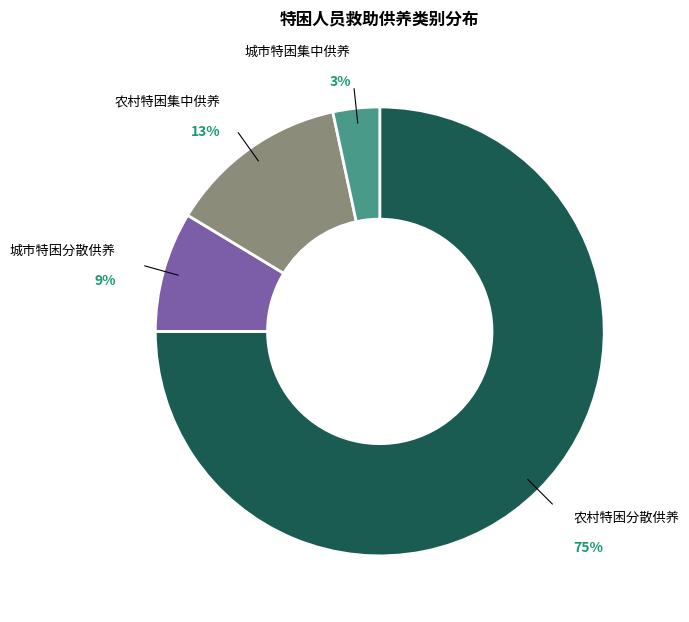

Which has a higher value, 城市特困集中供养 or 农村特困集中供养?

农村特困集中供养